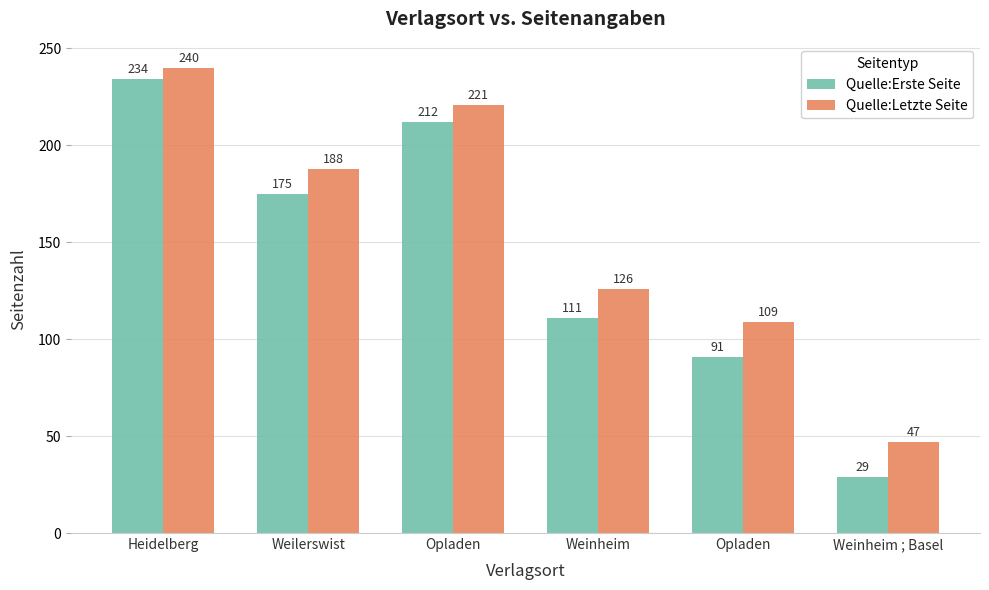

At which category is the sum across all series the highest?

Heidelberg